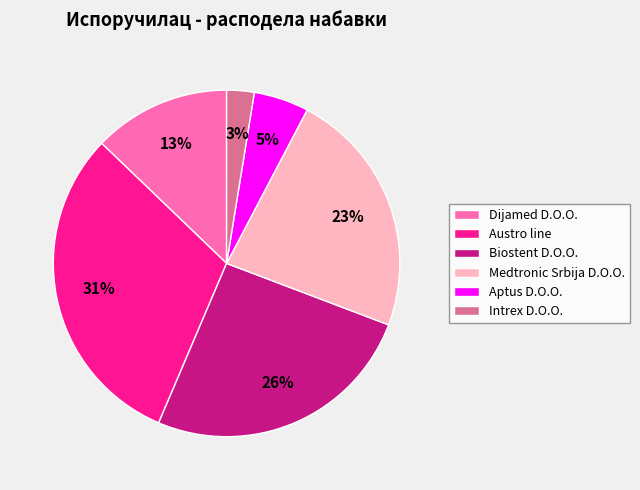

Do Intrex D.O.O. and Dijamed D.O.O. together represent more than half of the pie?

No